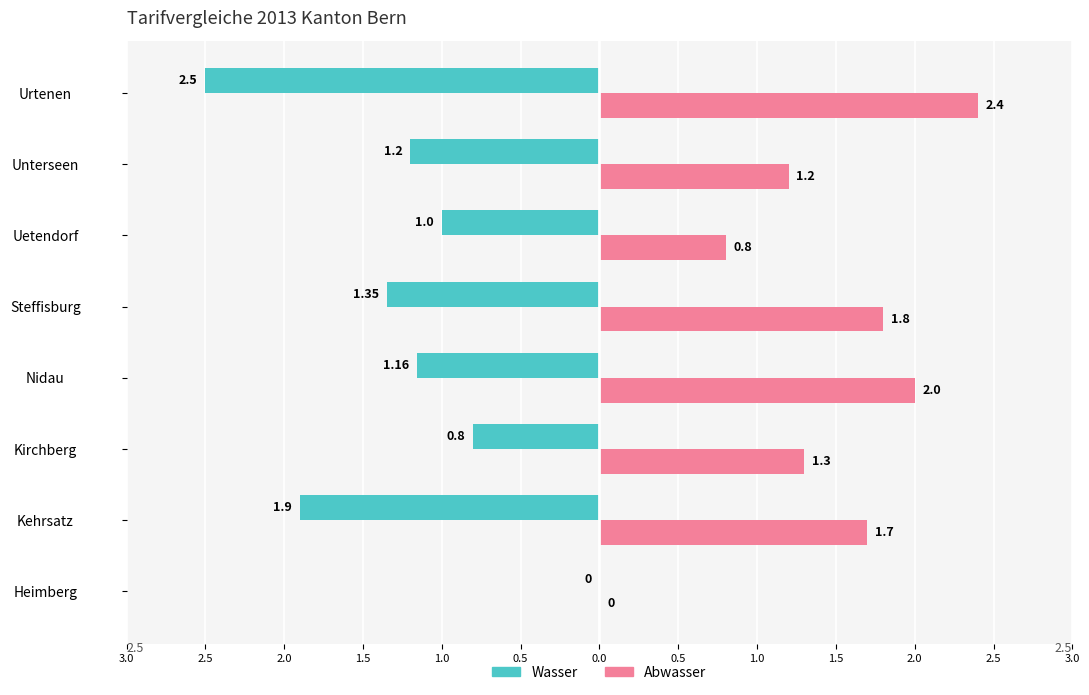

What are all the series names shown in the legend?

Wasser, Abwasser